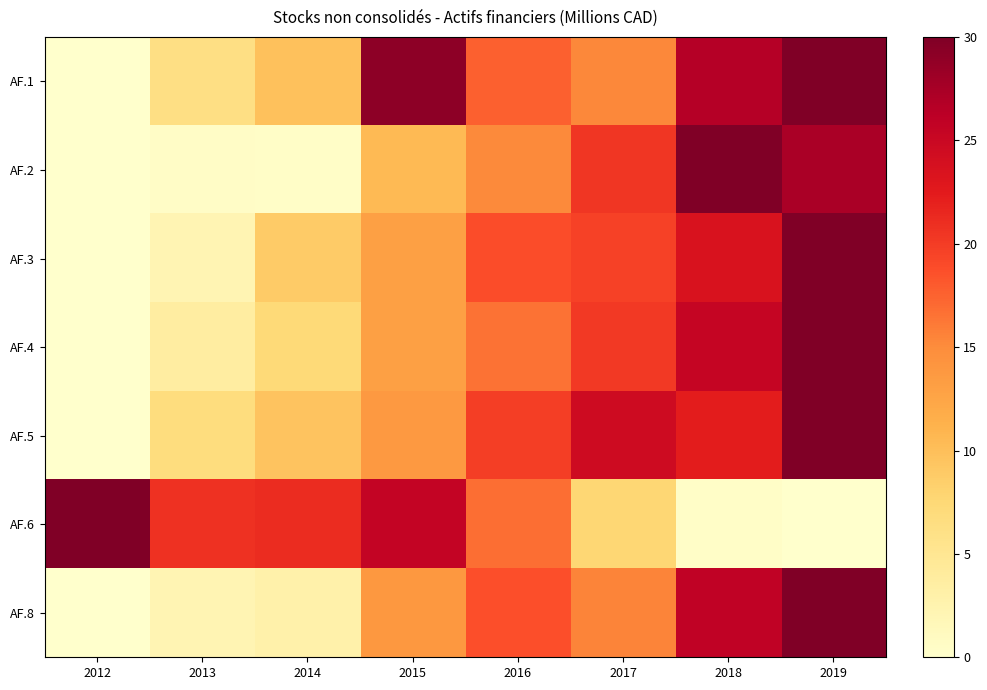

What is the total value across all series at 2017?

123.5